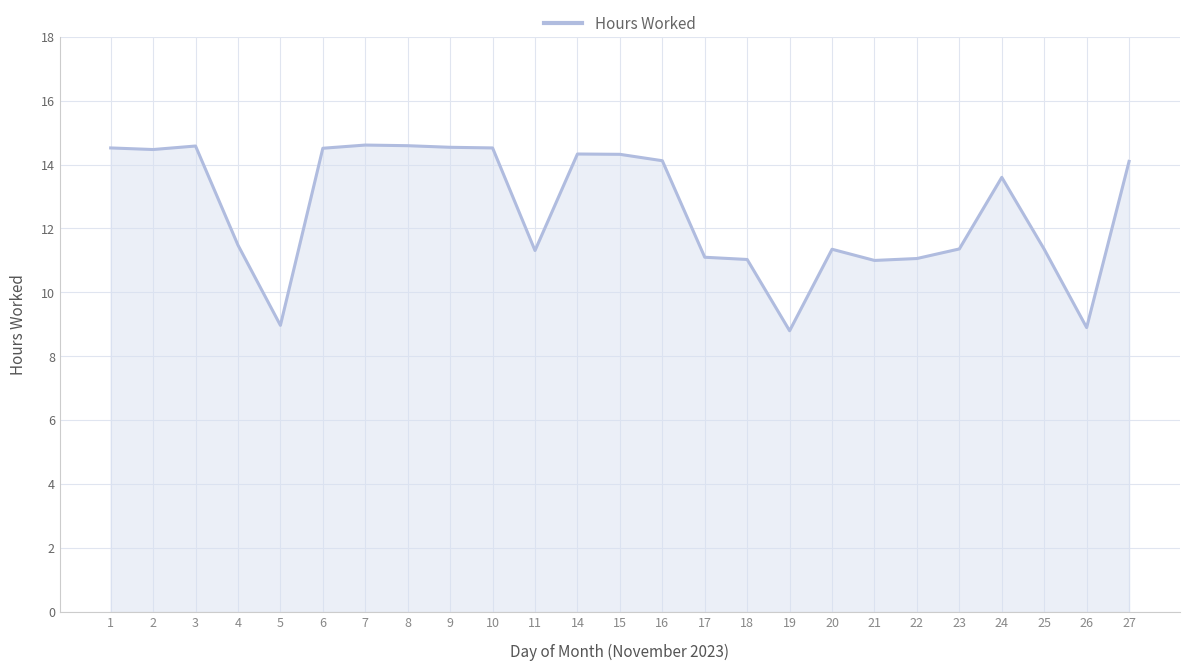

The chart shows a value of 8.4 at 16. True or false?

False